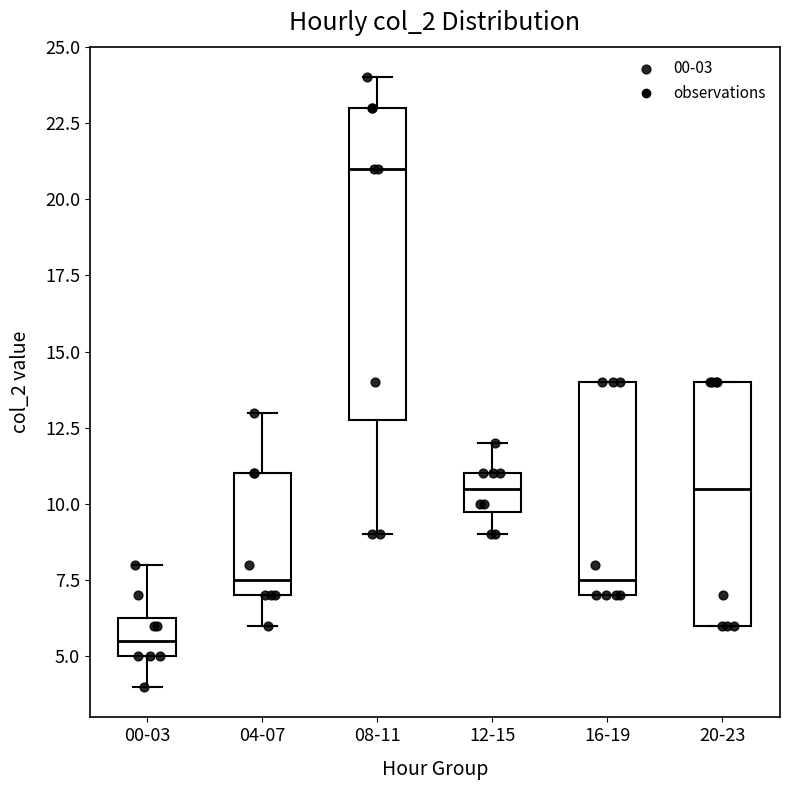

Reading left to right, read every box against the y-axis: the position of its median line, the range the box covers, and the ends of its whiskers. The values are not printed on the chart, so give them approximately, as read against the axis.

00-03: median 5.5, box 5.0 to 6.5, whiskers 4.0 to 8.0
04-07: median 7.5, box 7.0 to 11.0, whiskers 6.0 to 13.0
08-11: median 21.0, box 13.0 to 23.0, whiskers 9.0 to 24.0
12-15: median 10.5, box 10.0 to 11.0, whiskers 9.0 to 12.0
16-19: median 7.5, box 7.0 to 14.0, whiskers 7.0 to 14.0
20-23: median 10.5, box 6.0 to 14.0, whiskers 6.0 to 14.0